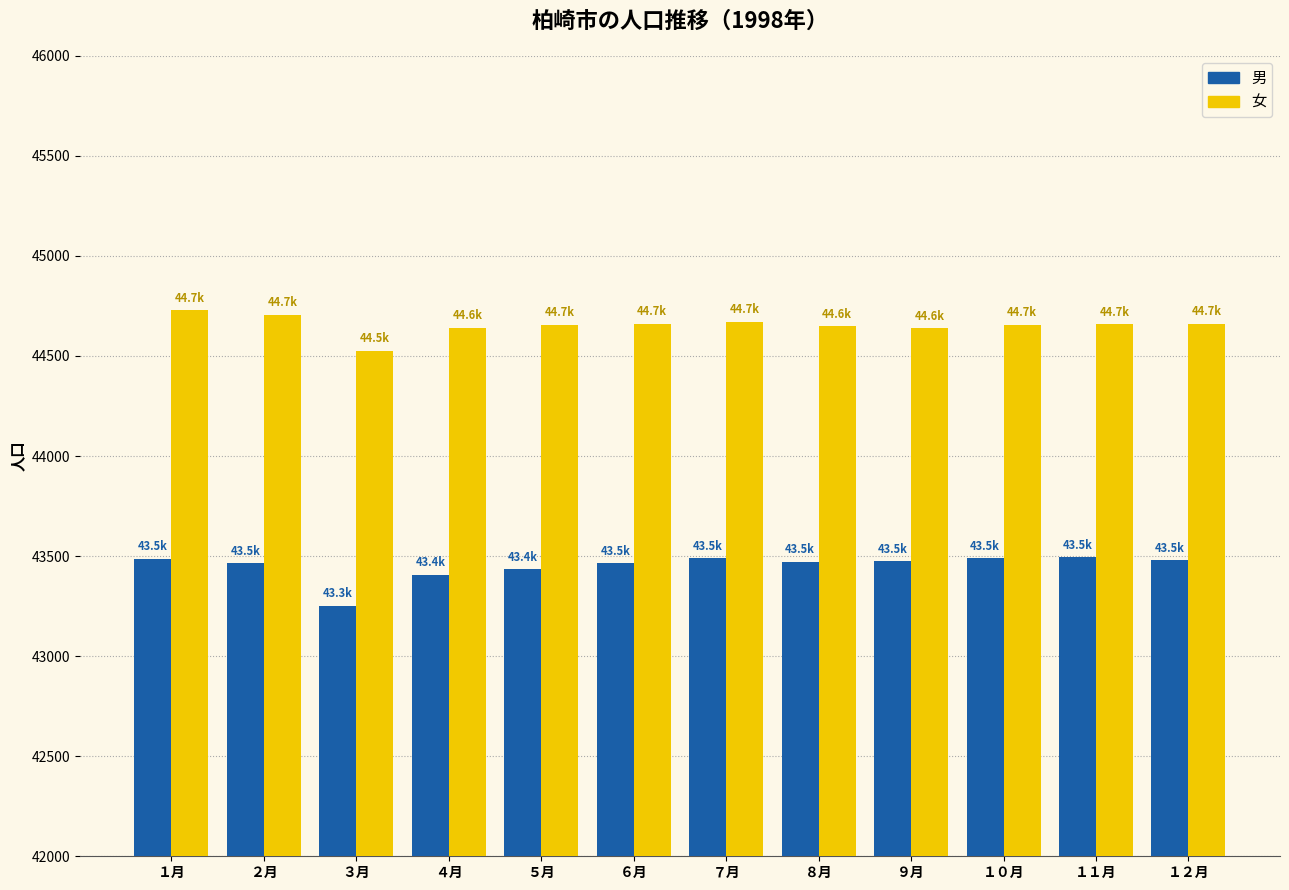

The value of 男 at ７月 is 43489. True or false?

True